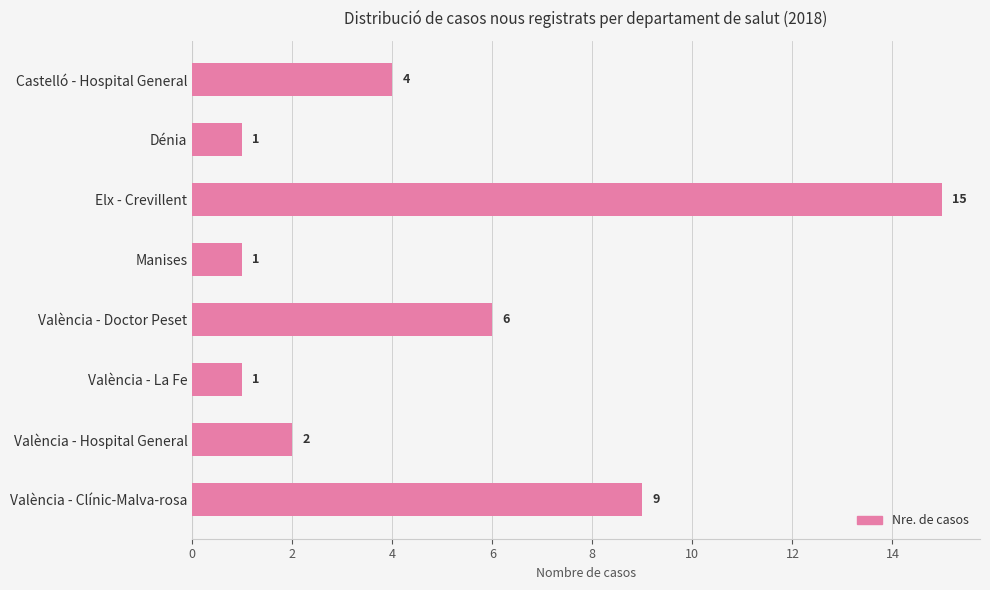

Reading top to bottom, extract all data points from this chart.

4	1	15	1	6	1	2	9